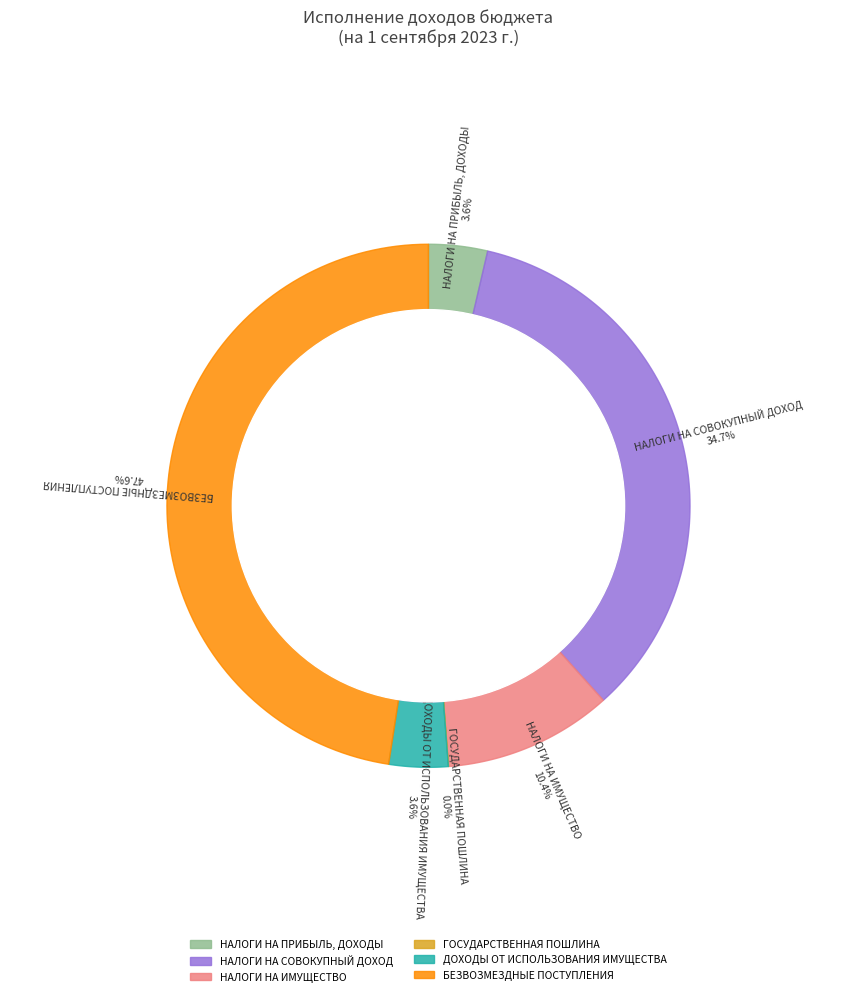

Count the number of slices in the pie.

6